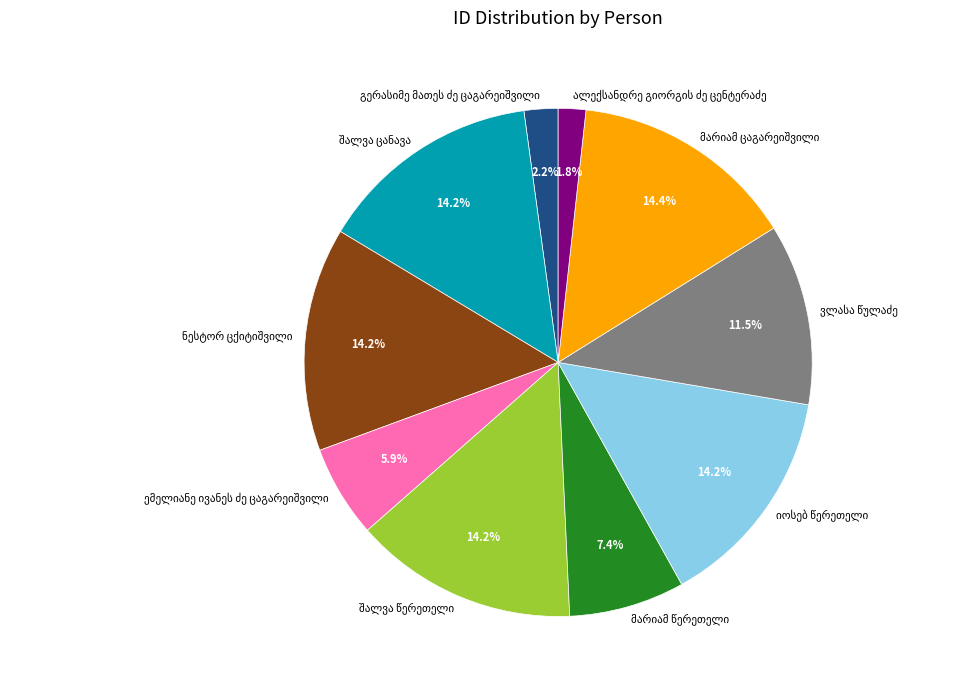

Is there any slice that represents more than half of the pie?

No